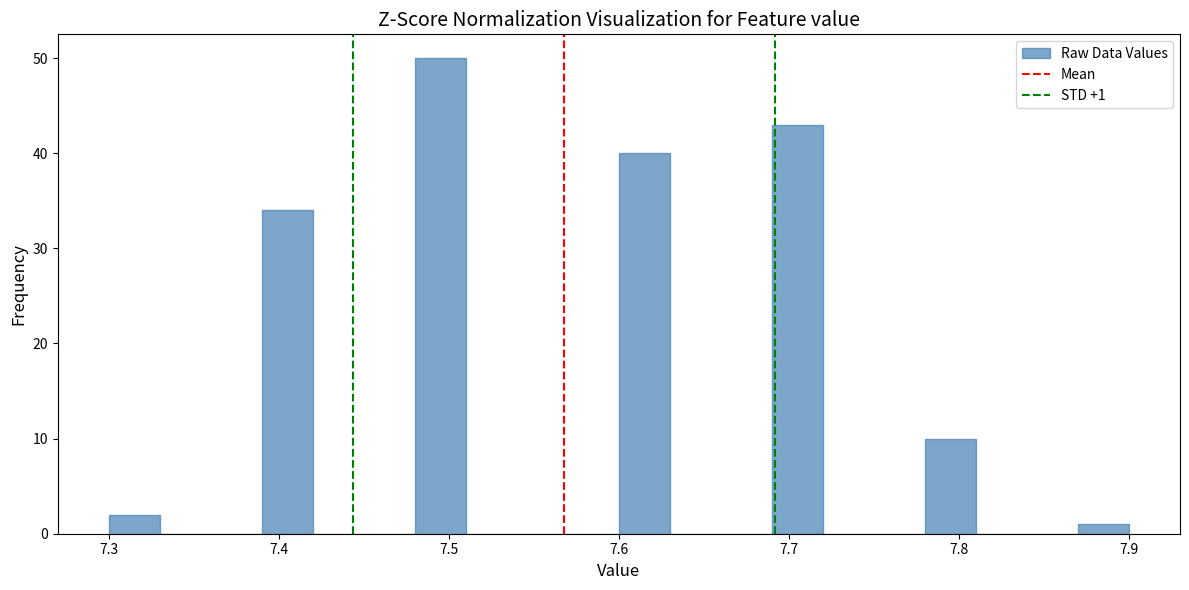

Read against the x-axis, roughly where is the centre of the tallest bar?

7.50